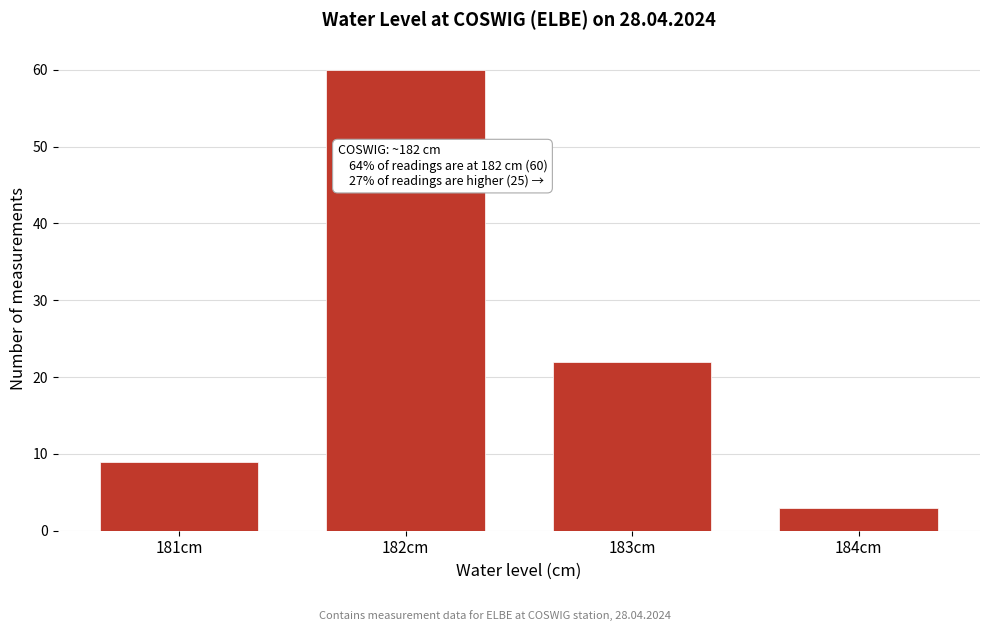

Reading left to right, list all the values displayed in this chart.

9	60	22	3